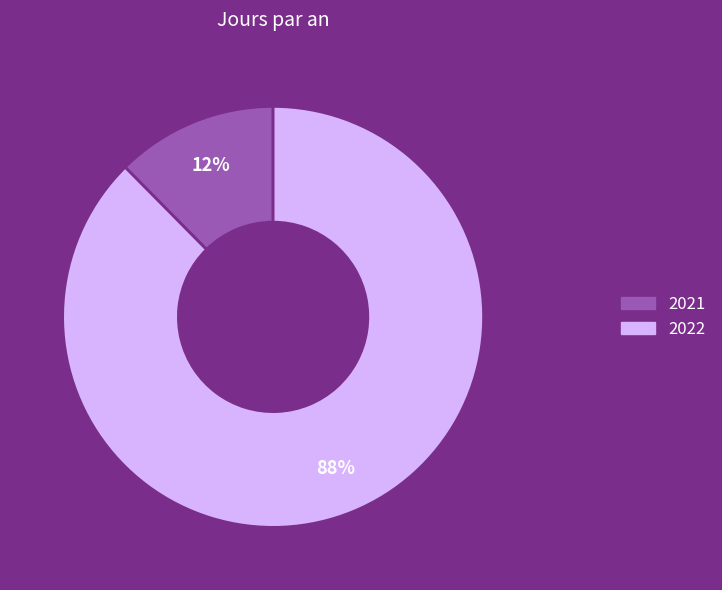

What is the majority slice?

2022